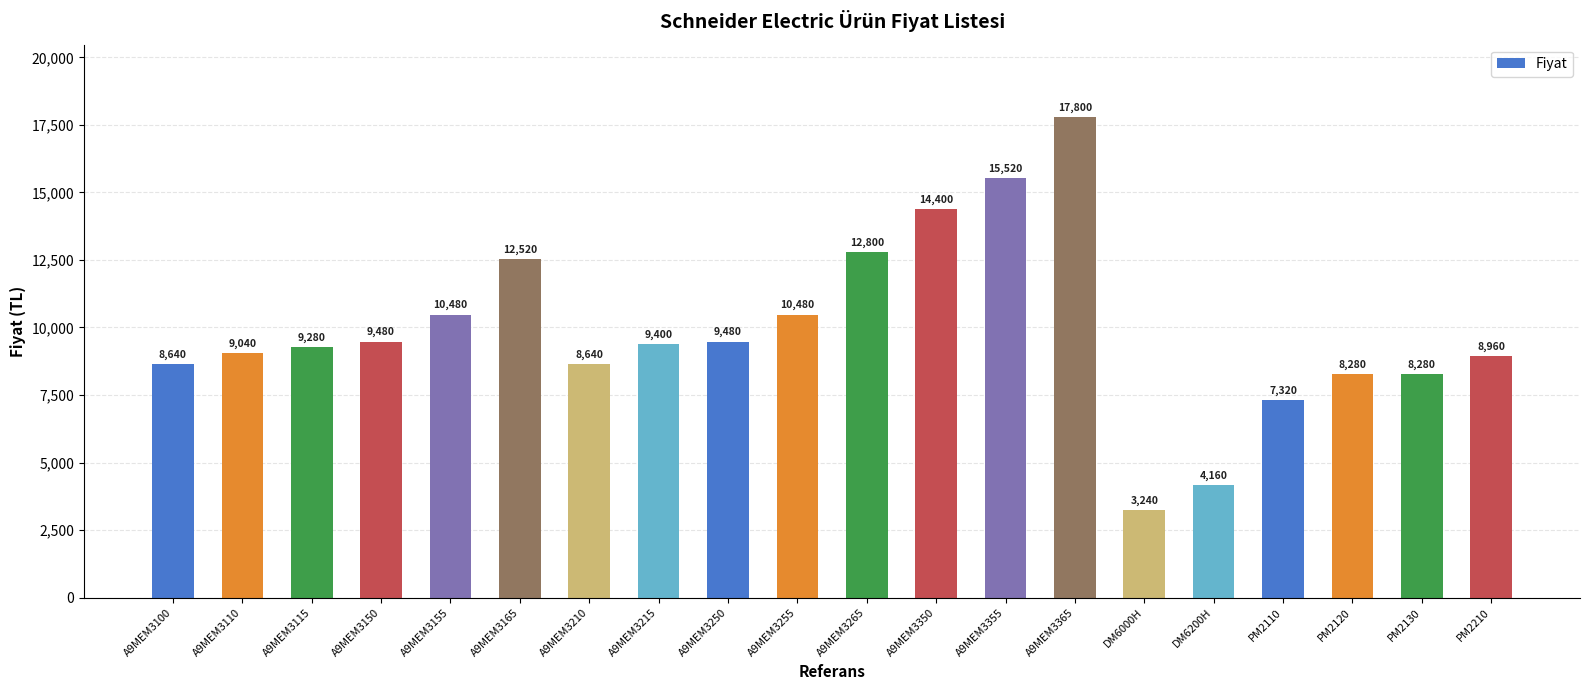

The chart shows a value of 10480 at A9MEM3155. True or false?

True